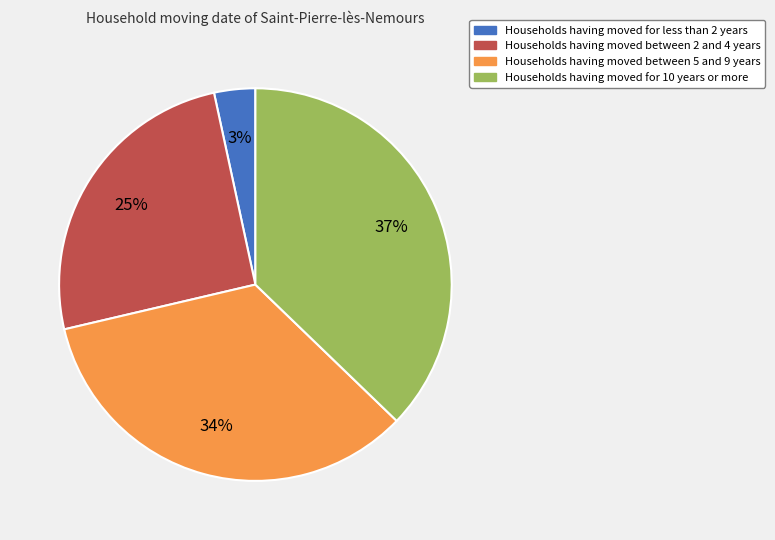

How many segments does this pie chart have?

4